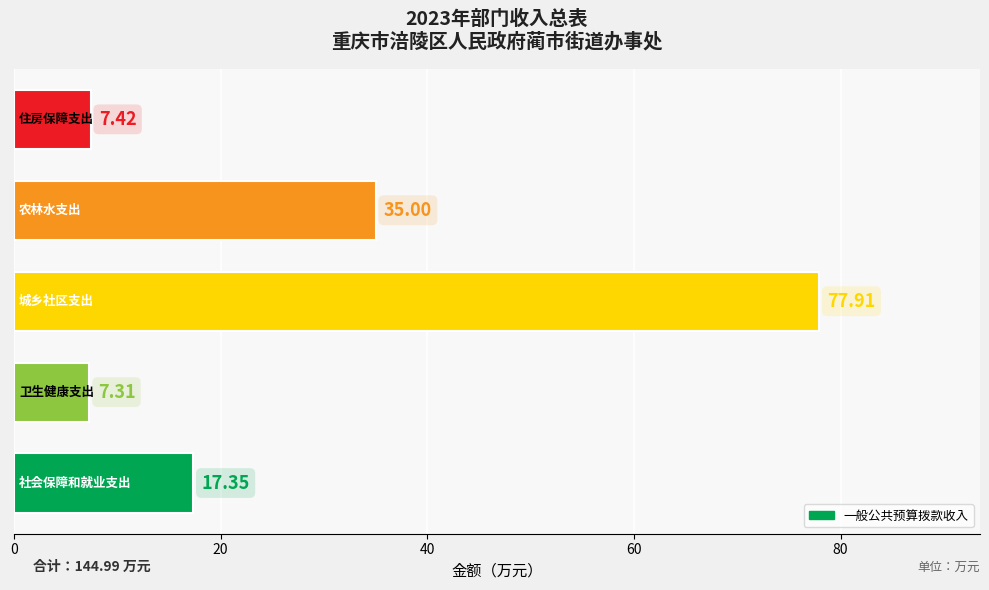

What is the average value?

29.0